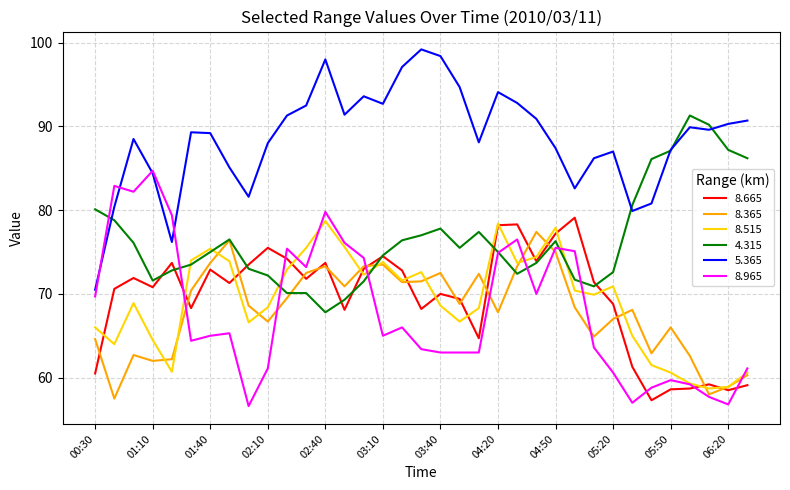

What is the greatest value displayed?

99.2